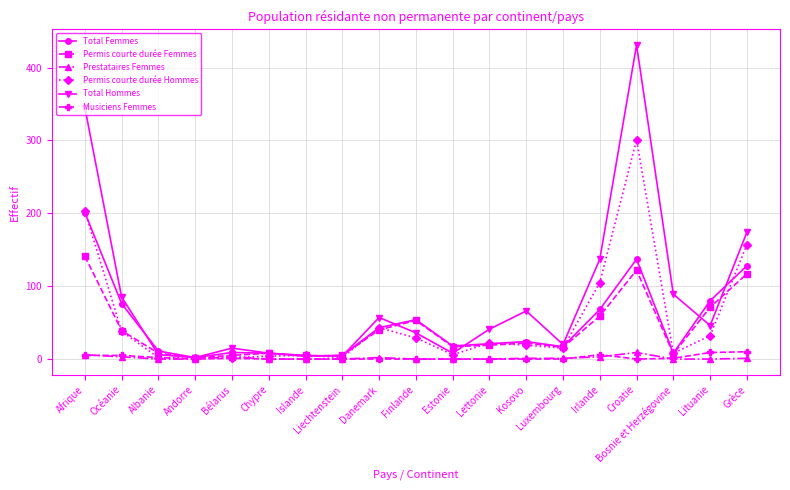

What is the total value across all series at Croatie?

1000